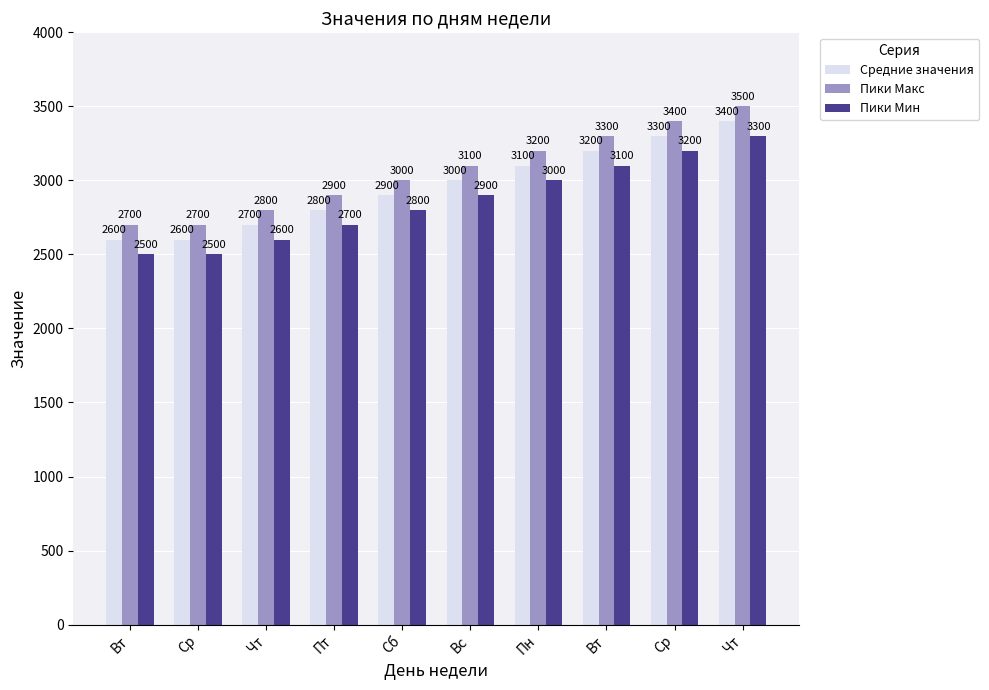

What is the difference between the Средние значения values at Чт and Чт?

700